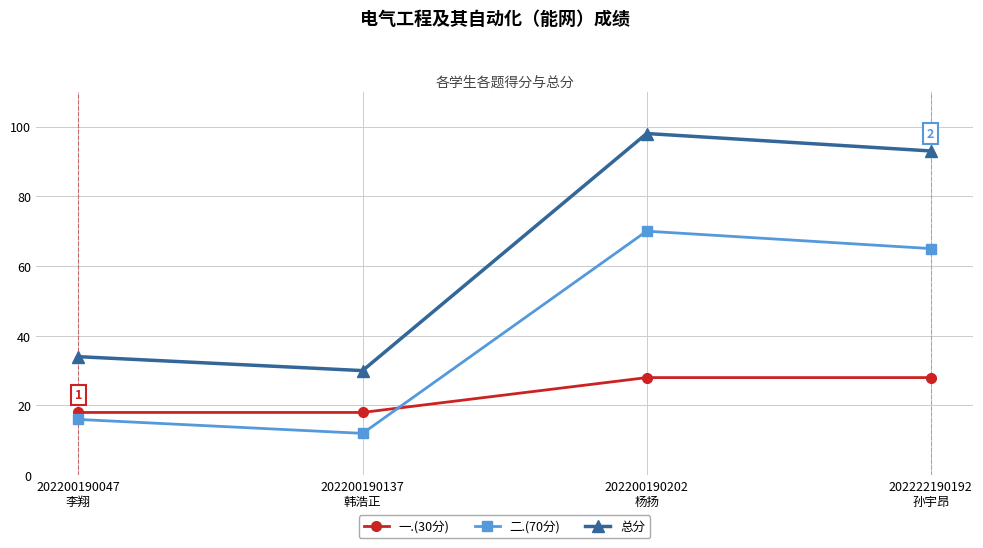

Which series ends up on top after the final intersection of 二.(70分) and 一.(30分)?

二.(70分)